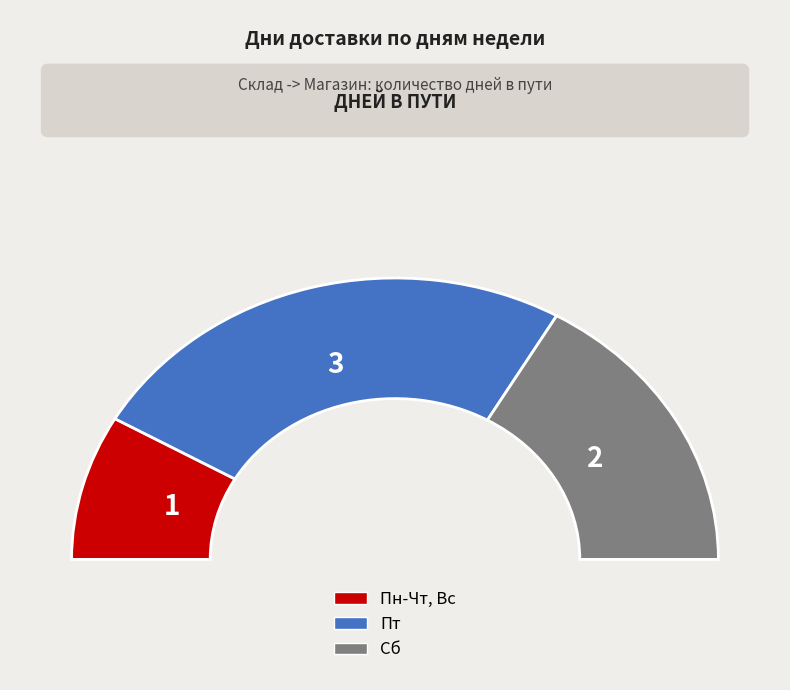

Which slice is the smallest?

Пн-Чт, Вс